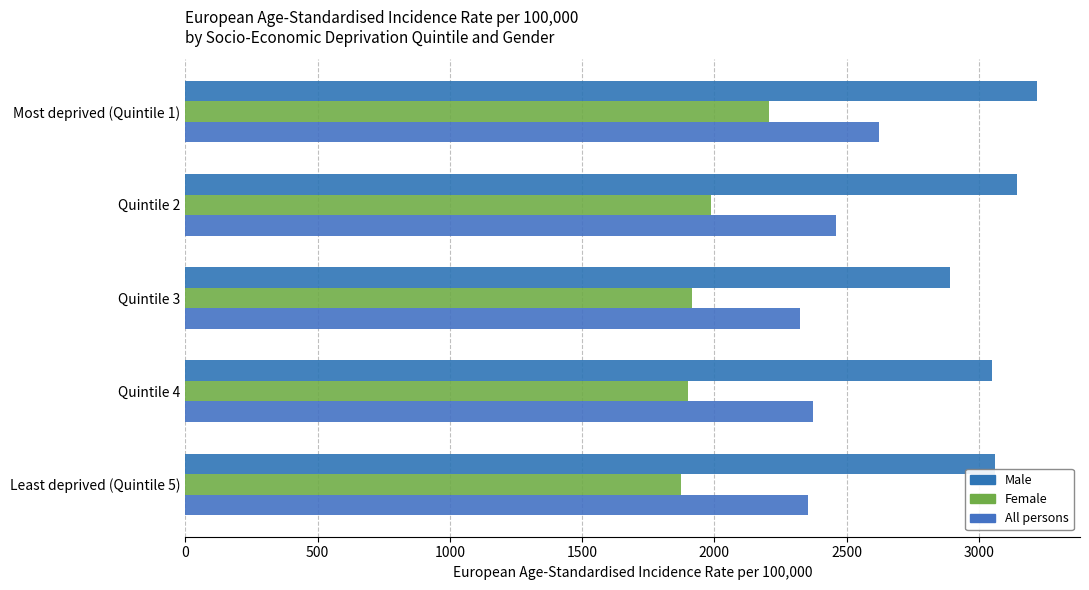

List the series in order of their peak value, lowest first.

Female, All persons, Male